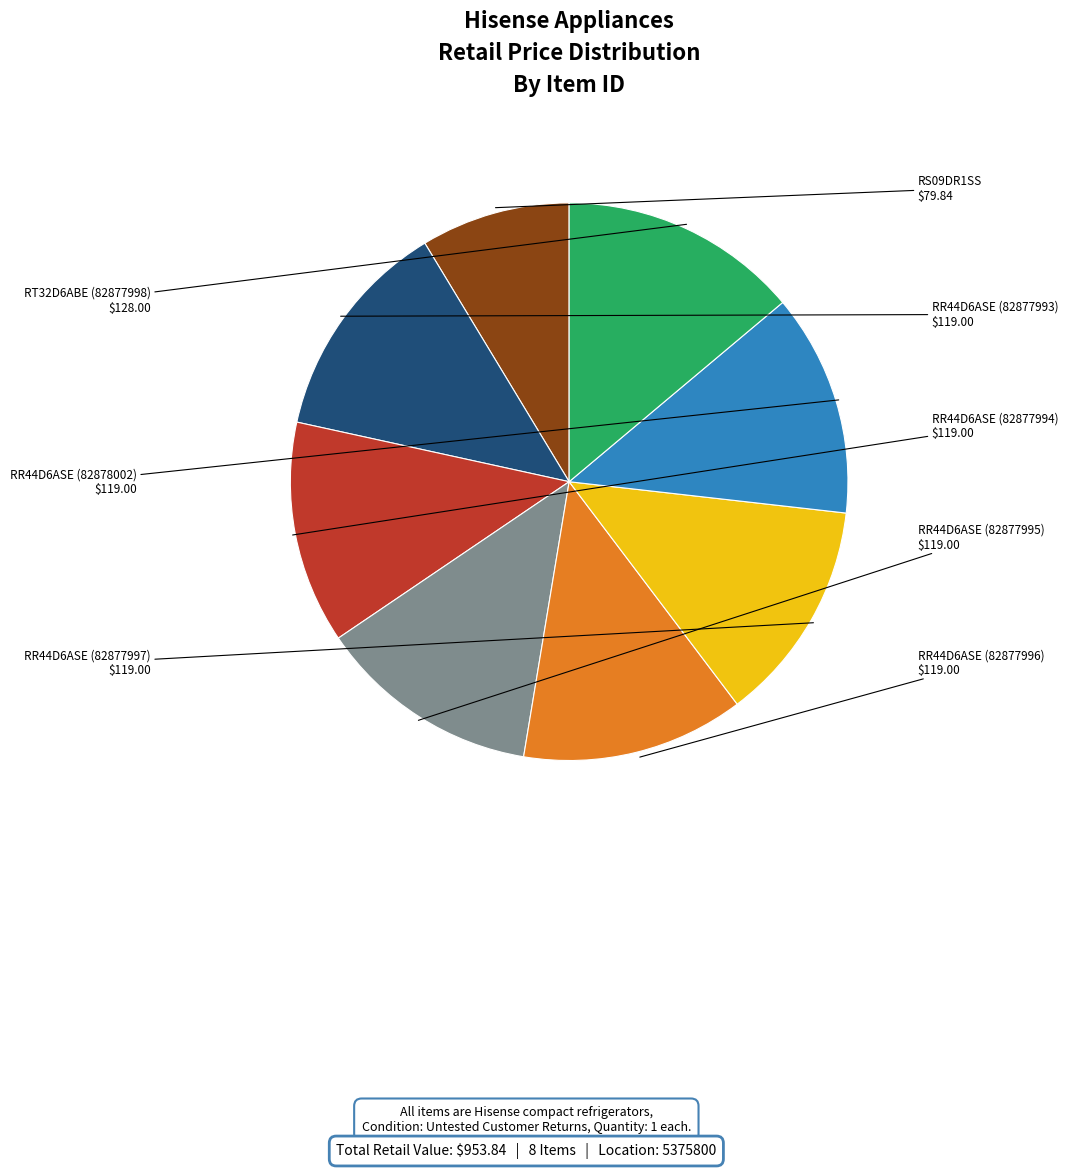

Is there a majority slice in this chart?

No